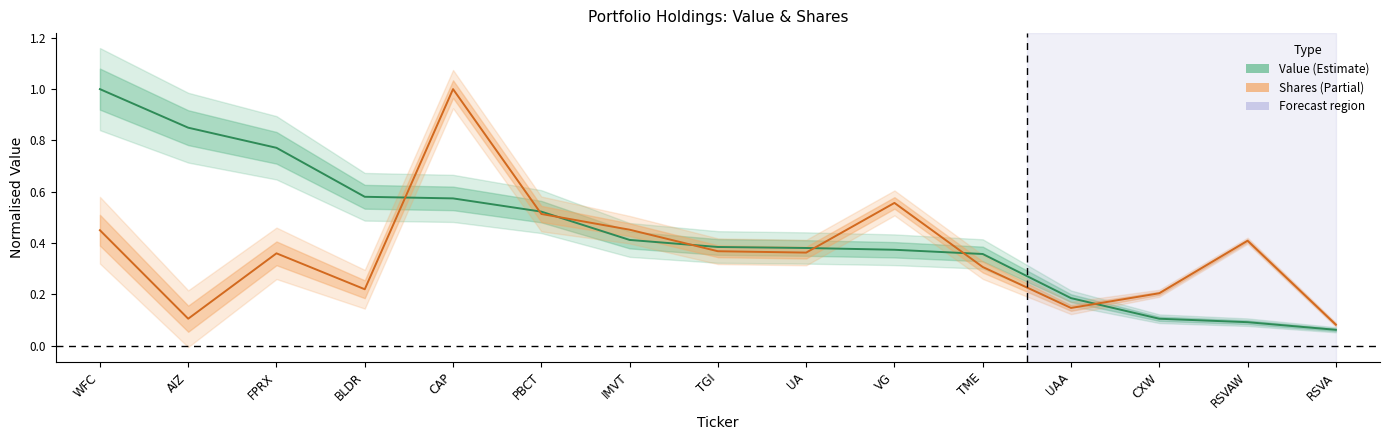

At which label is Value closest to 0?

RSVA